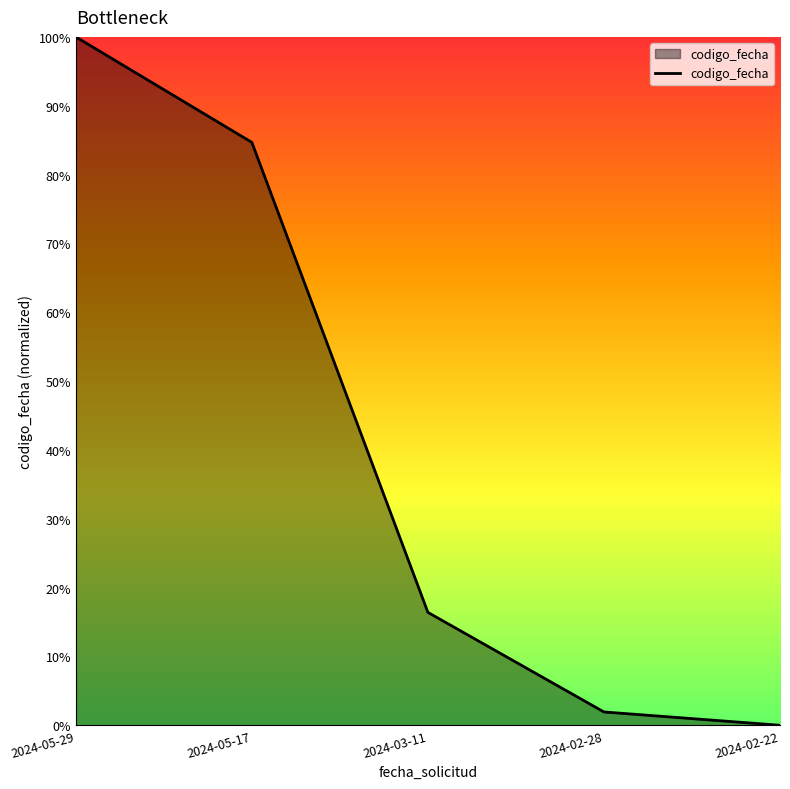

Is this an area chart (filled region under the line)?

Yes